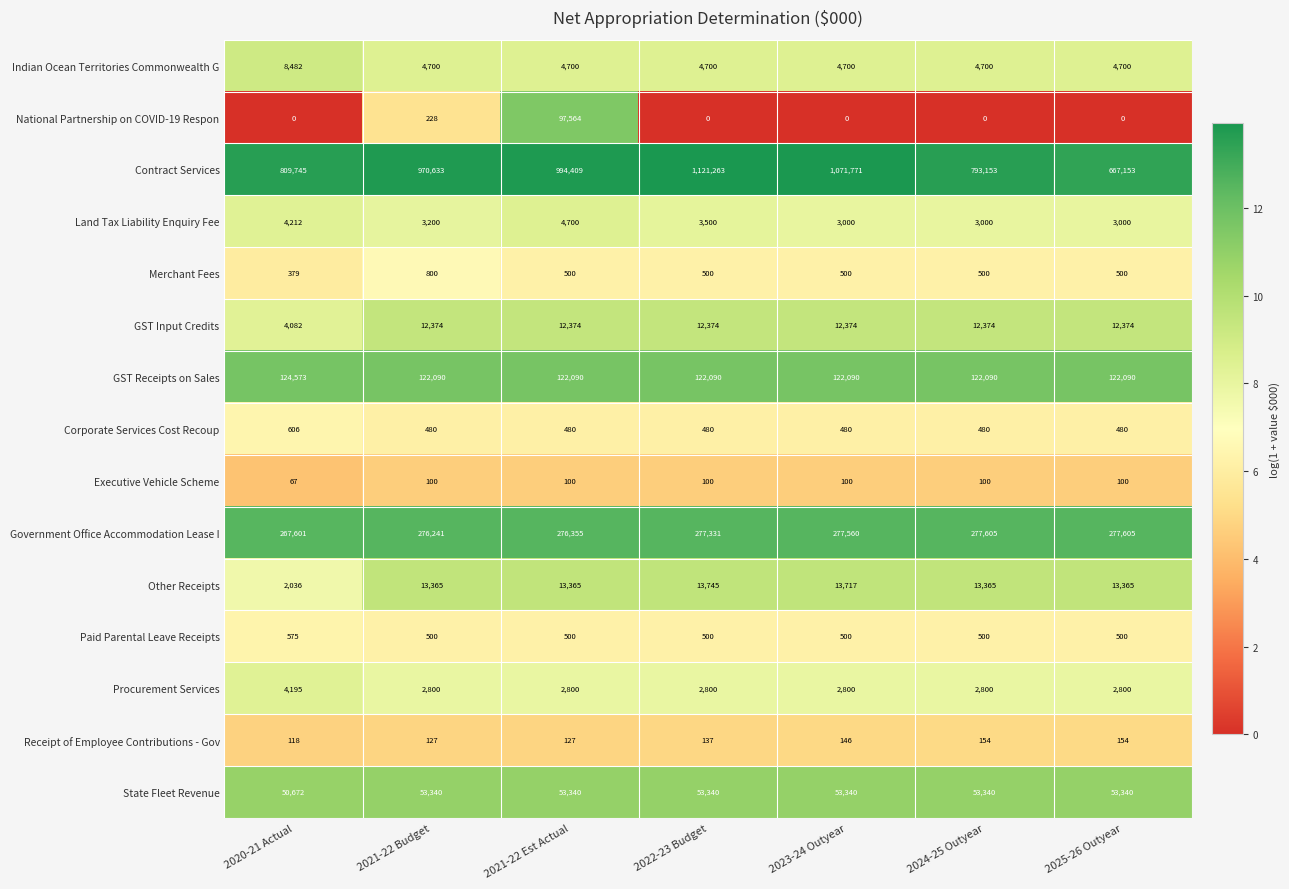

Which series changed the most between 2023-24 Outyear and 2025-26 Outyear?

Contract Services